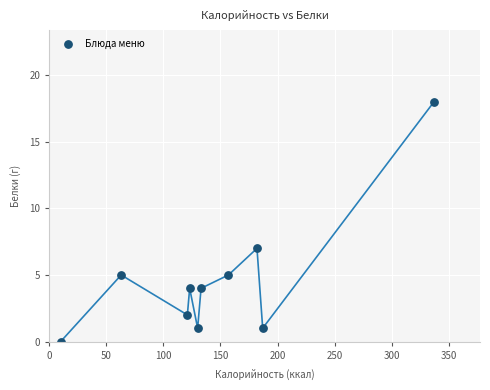

What Y value in the scatter plot is closest to 9?

7